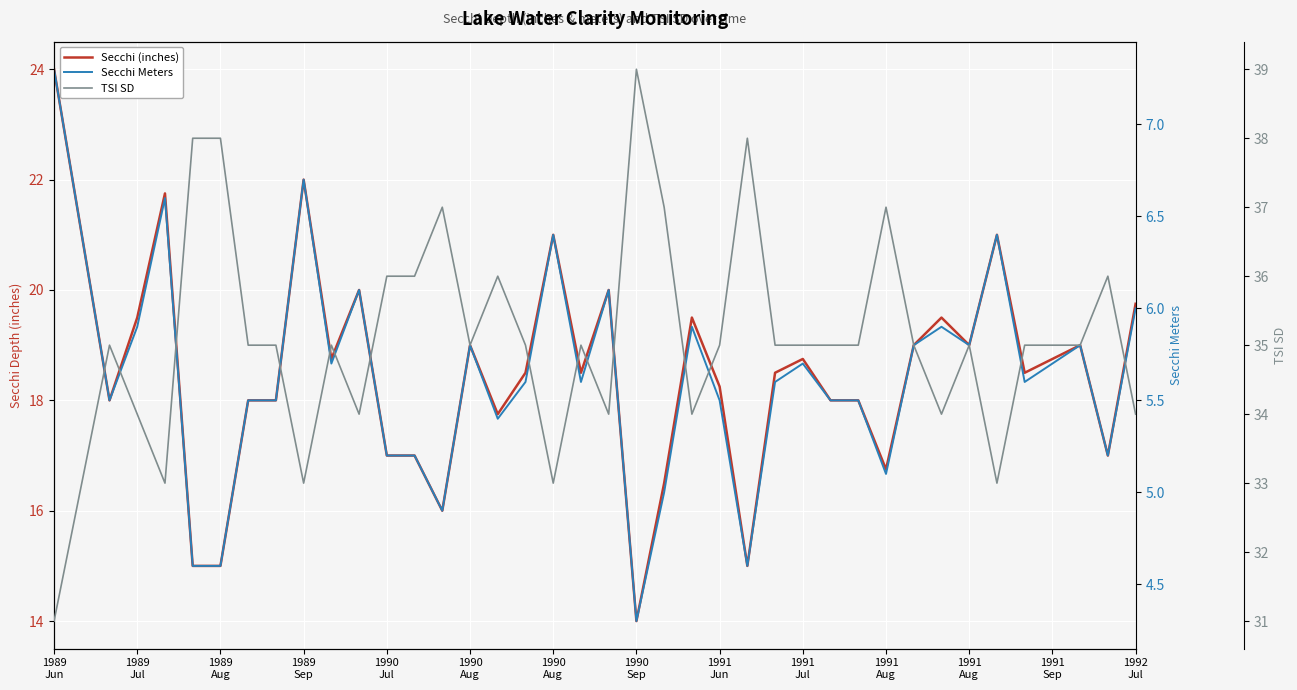

What are all the series names shown in the legend?

Secchi (inches), Secchi Meters, TSI SD